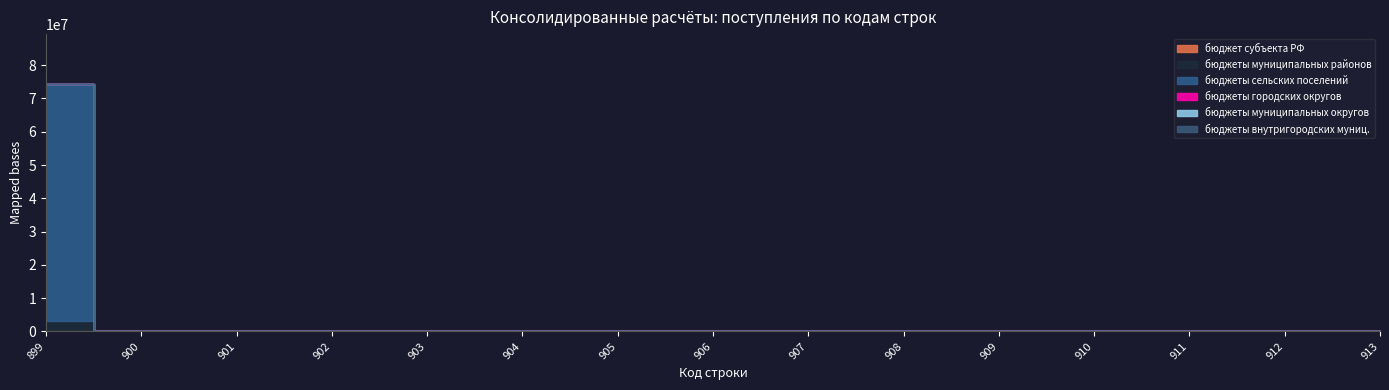

True or false: бюджеты внутригородских муниц. has more than 0 interior local peaks.

False